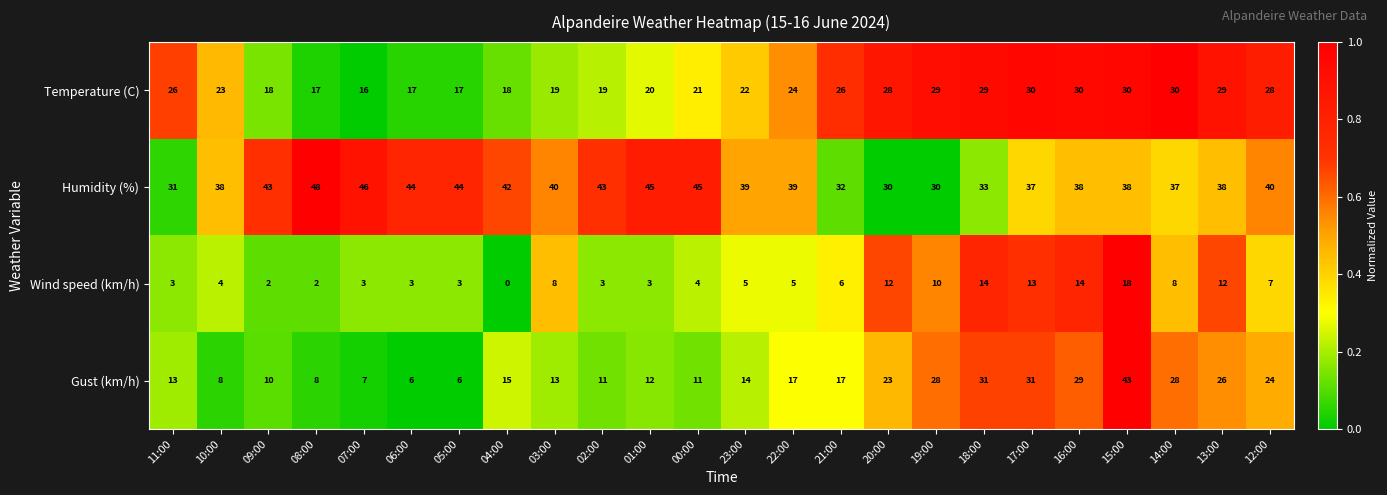

True or false: Temperature (C) has a value of 9 at 06:00.

False